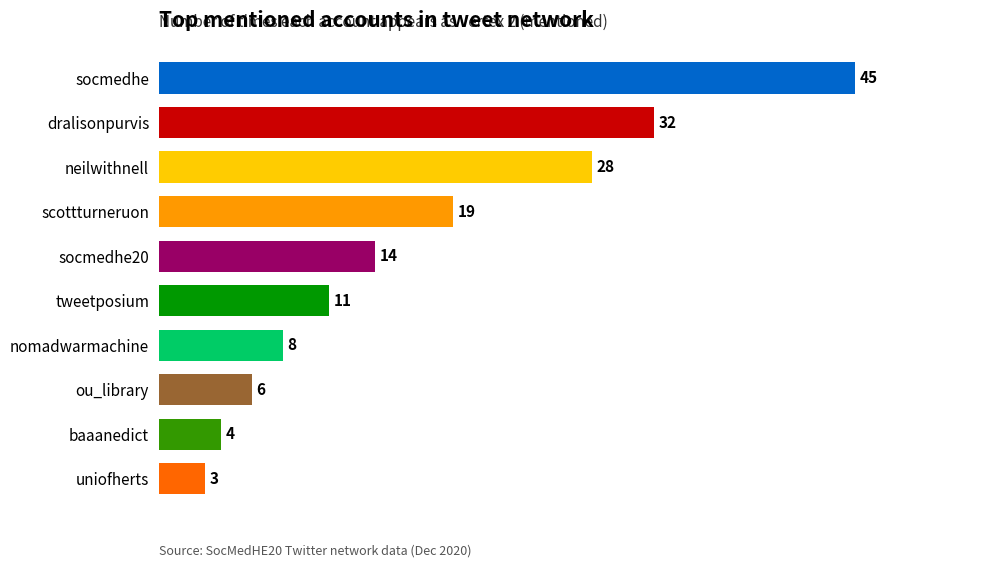

What is the change in value from socmedhe20 to nomadwarmachine?

-6